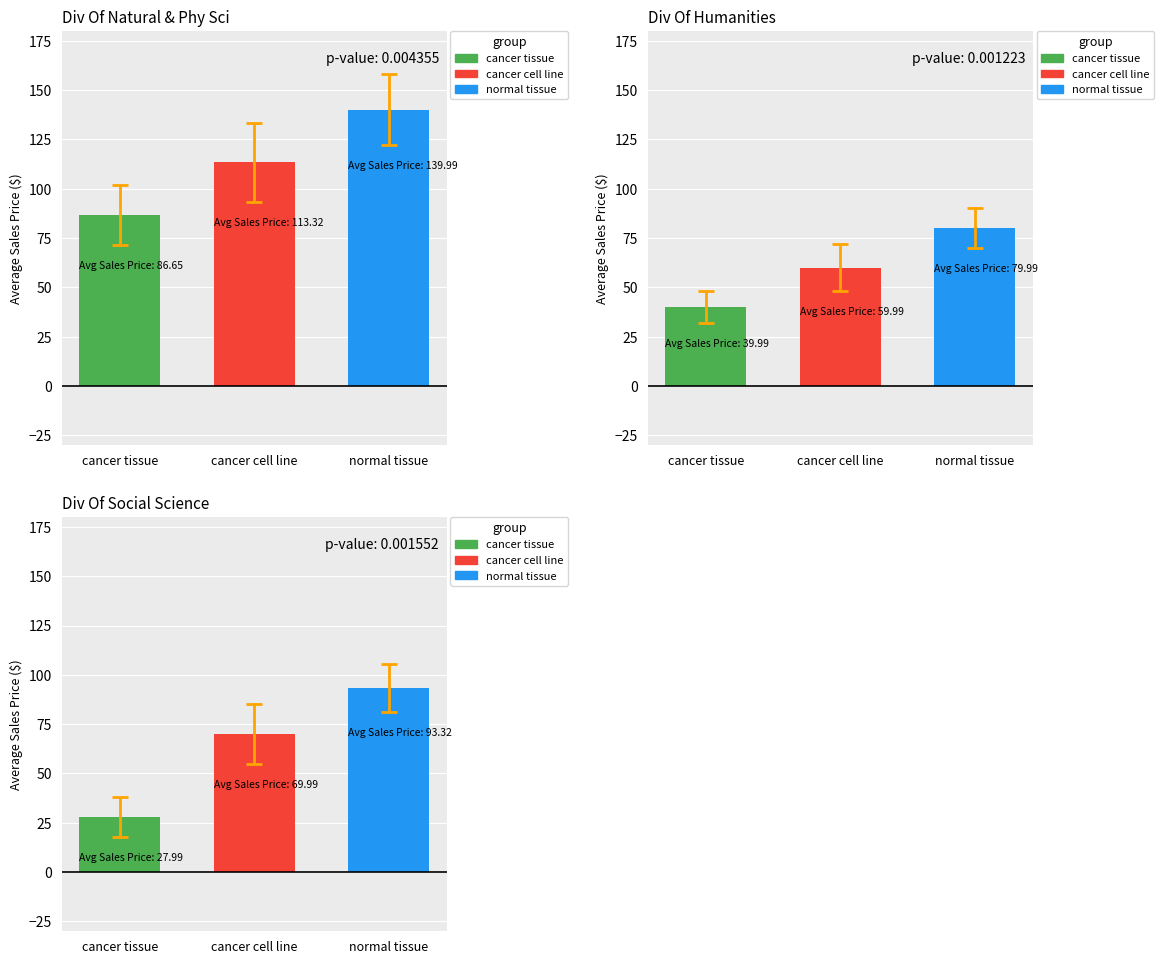

Rank the series by their average value, from lowest to highest.

cancer tissue, cancer cell line, normal tissue